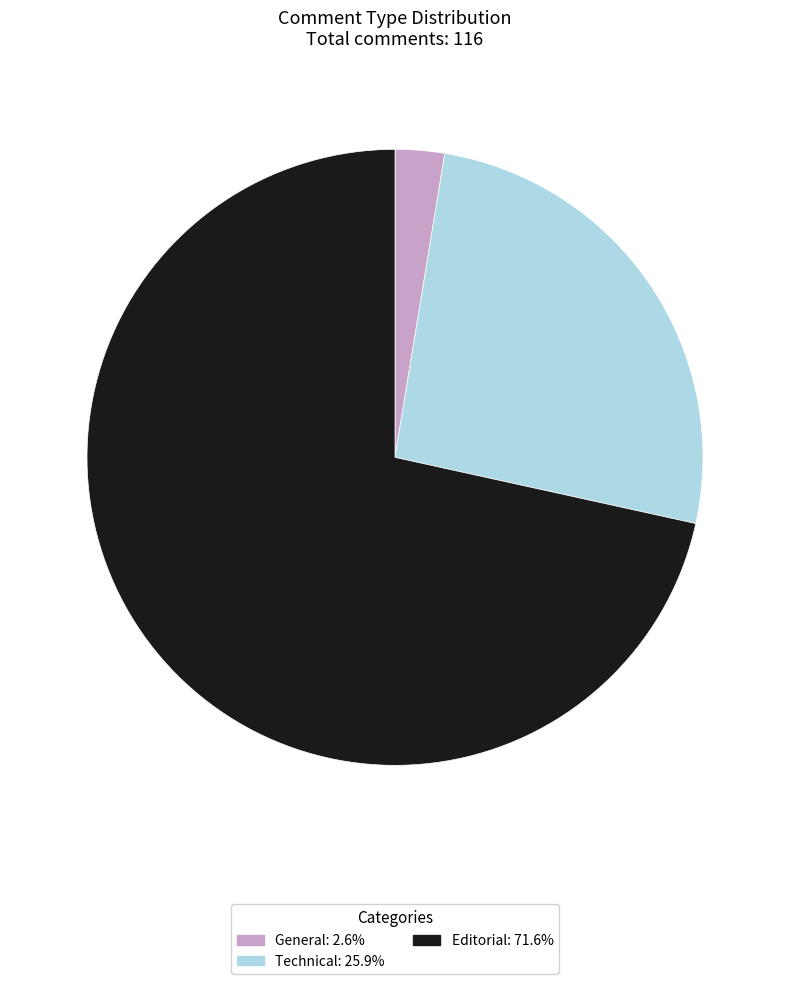

What is the largest slice in the pie chart?

Editorial